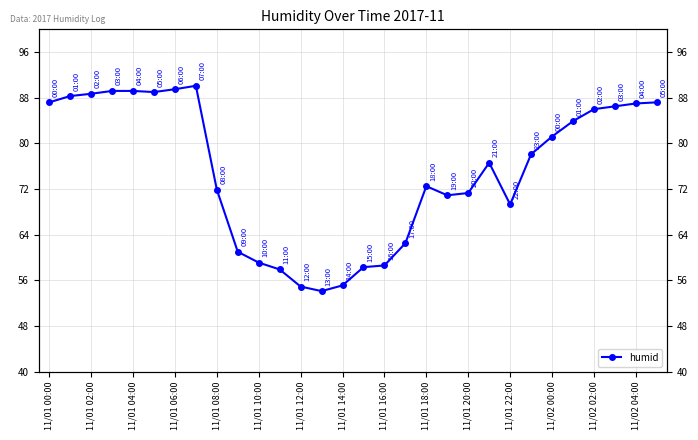

What is the difference between the second highest and second lowest values?

34.6